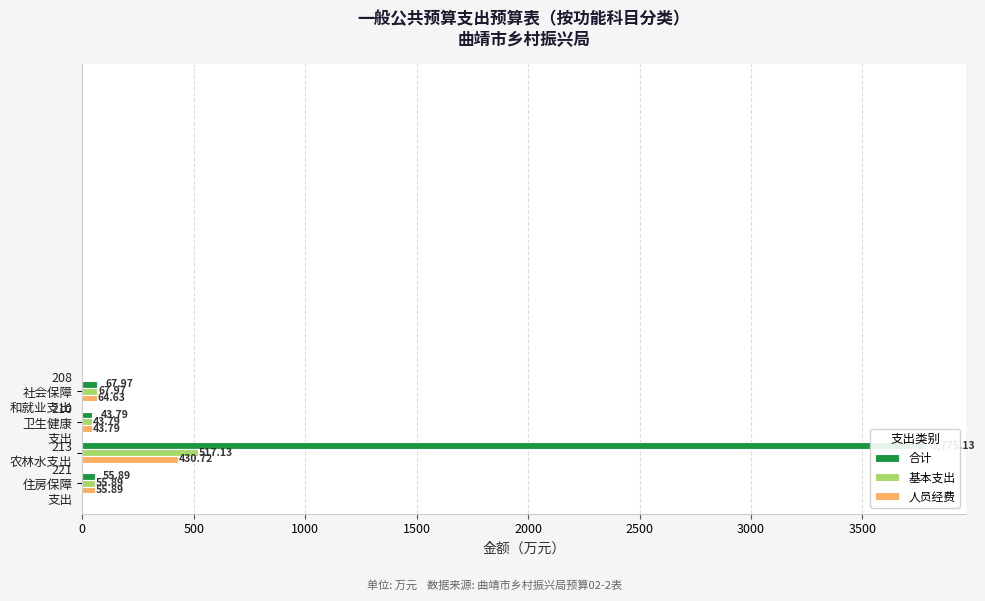

At how many categories does at least one series exceed 3223?

1